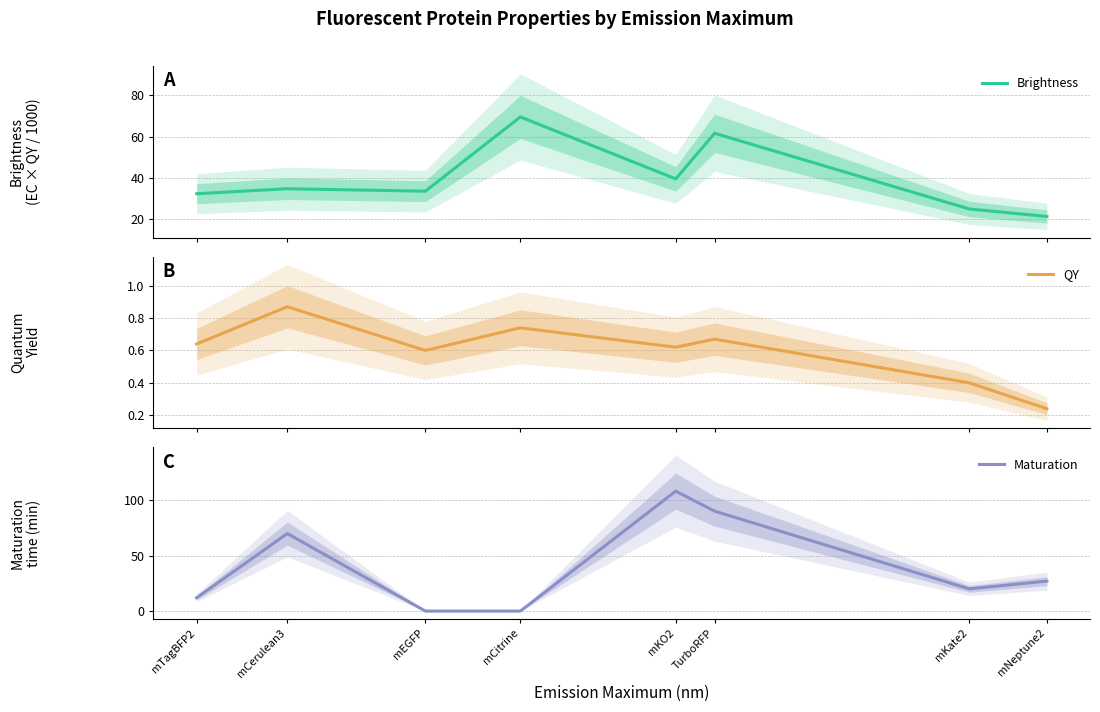

What is the difference between the maximum and minimum values in the Maturation series?

108.0